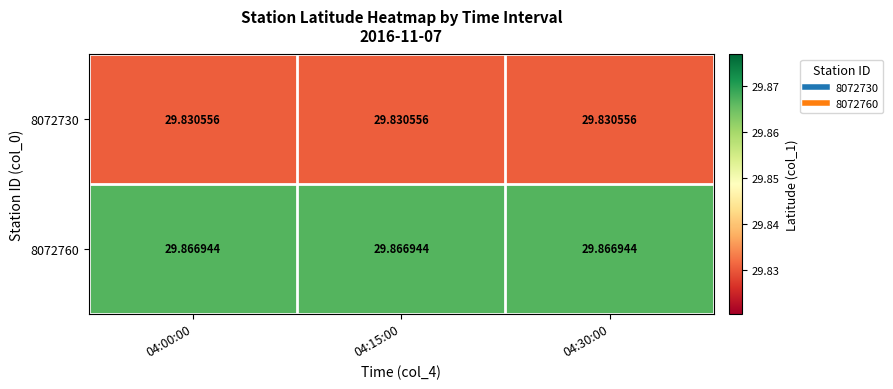

Rank the series by their average value, from lowest to highest.

8072730, 8072760